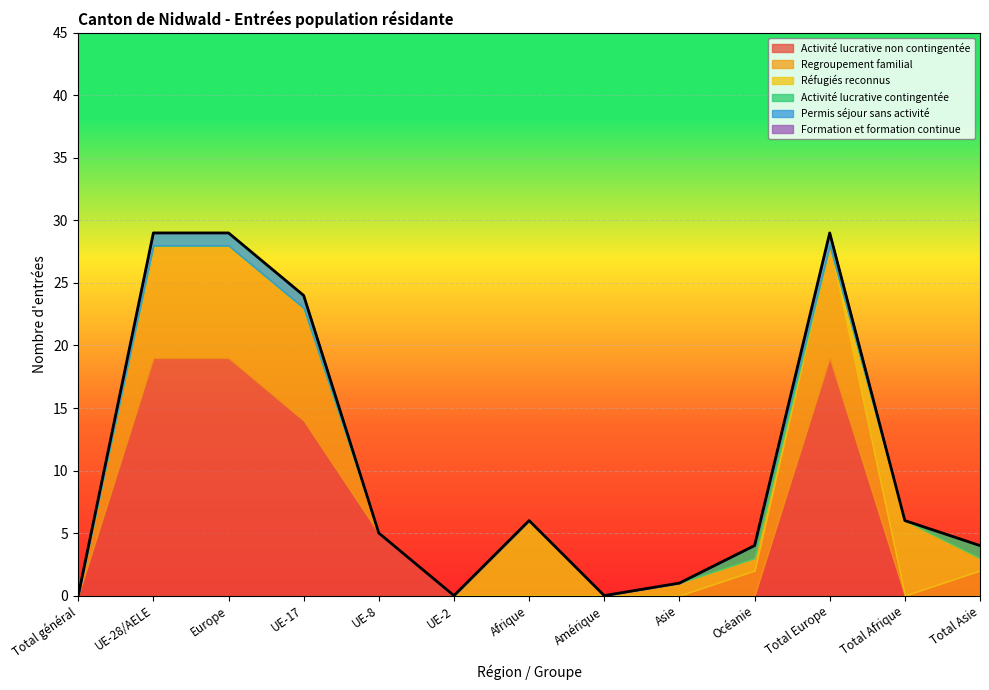

True or false: Formation et formation continue and Regroupement familial intersect in this chart.

False